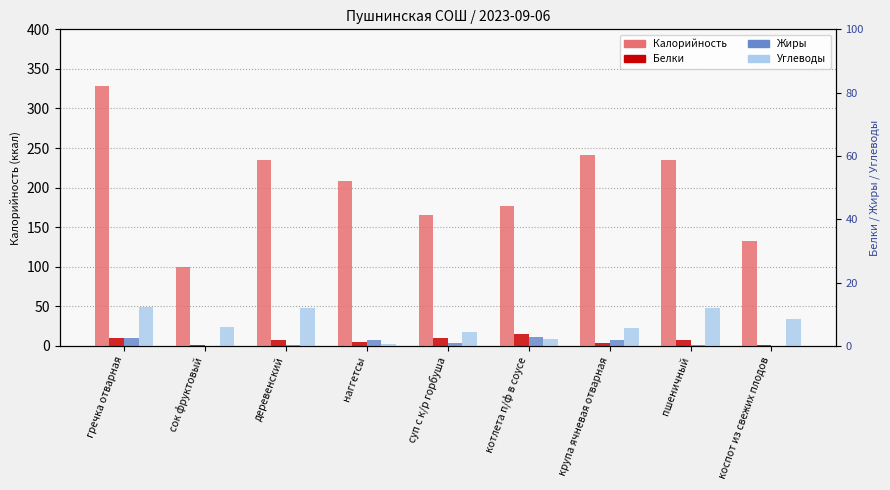

The Белки series shows 2 at гречка отварная. True or false?

False